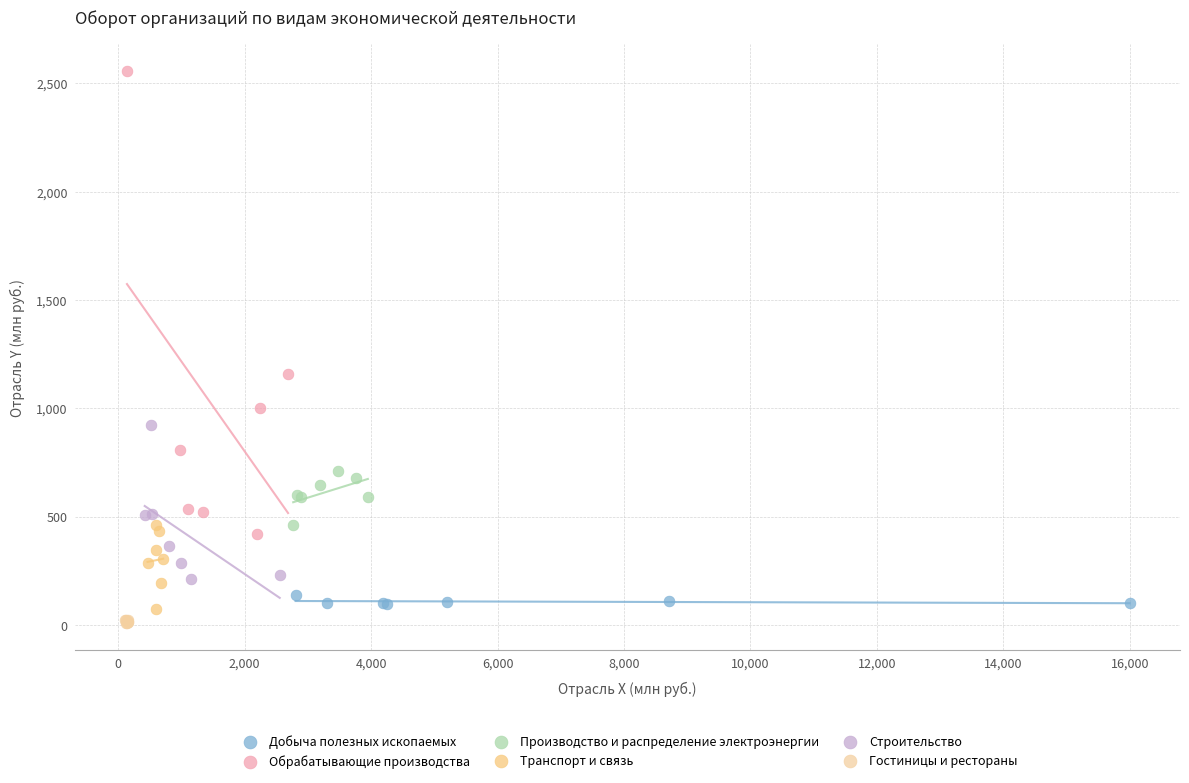

Which series has the largest Y range (max minus min)?

Обрабатывающие производства